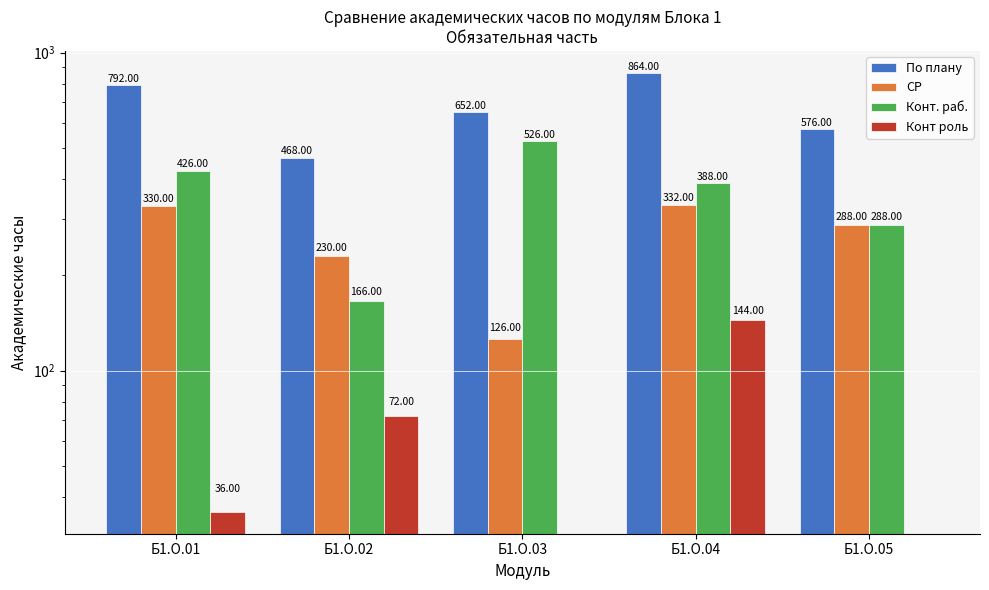

Reading left to right, list all the values displayed in this chart.

По плану: 792	468	652	864	576
СР: 330	230	126	332	288
Конт. раб.: 426	166	526	388	288
Конт роль: 36	72	0	144	0